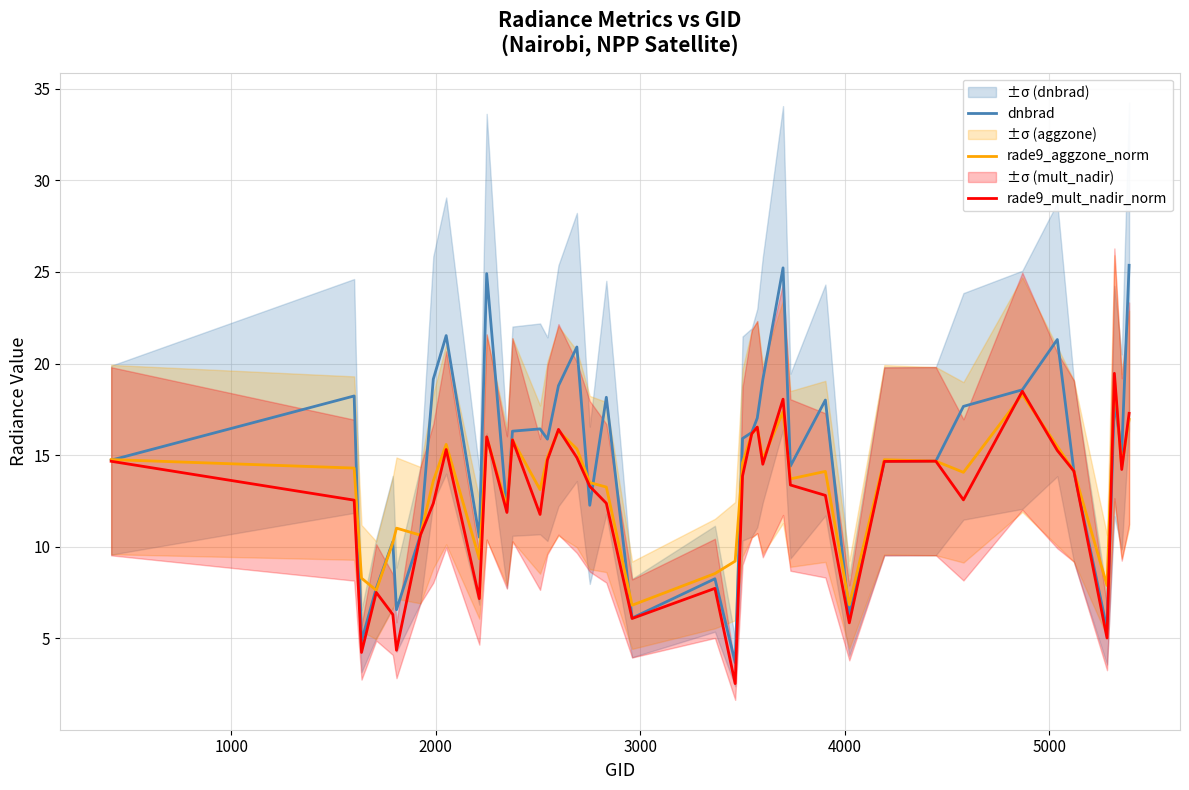

What is the minimum value for rade9_aggzone_norm?

6.8